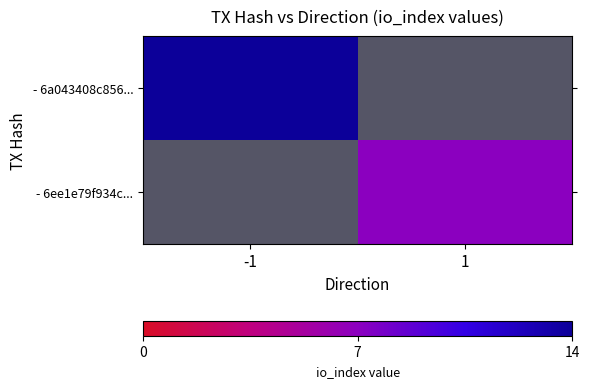

Which category has the highest value across all series?

-1